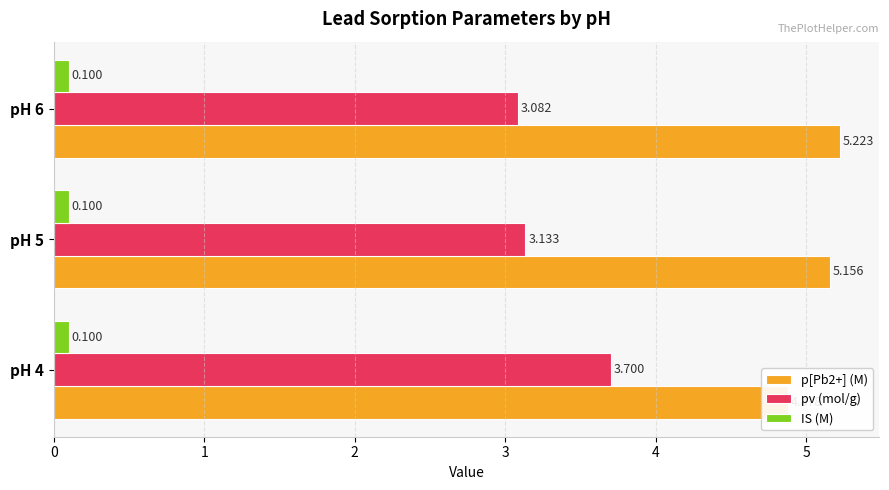

The pv (mol/g) series shows 0.9 at pH 4. True or false?

False